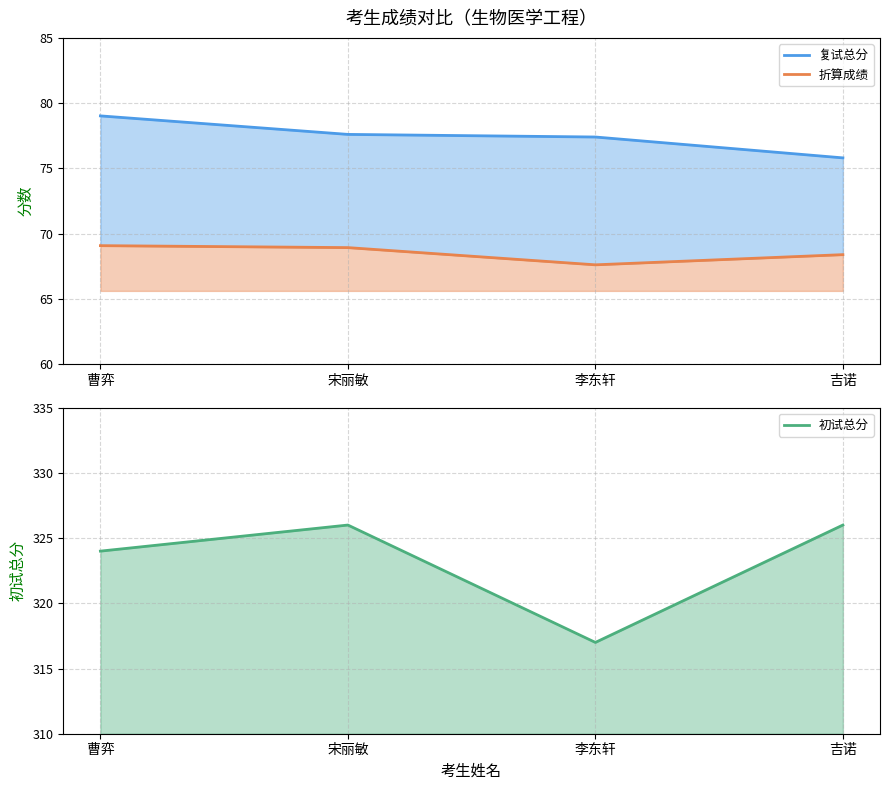

What is the difference between the maximum and minimum values in the 初试总分 series?

9.0